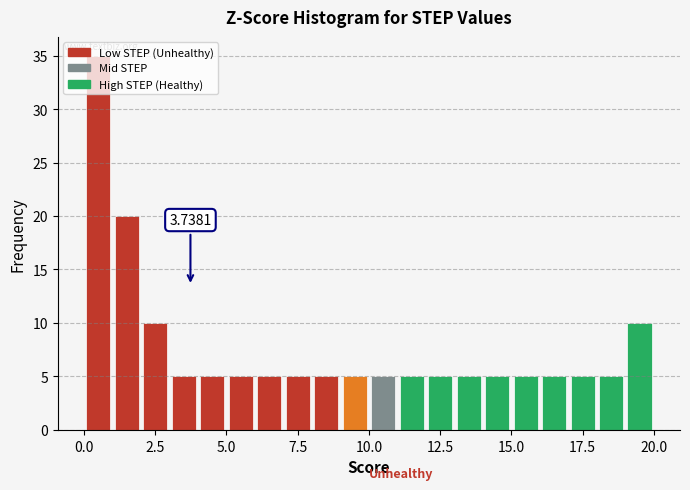

Around what value on the x-axis is the tallest bar? Give the approximate position of its centre, as read against the axis.

0.5